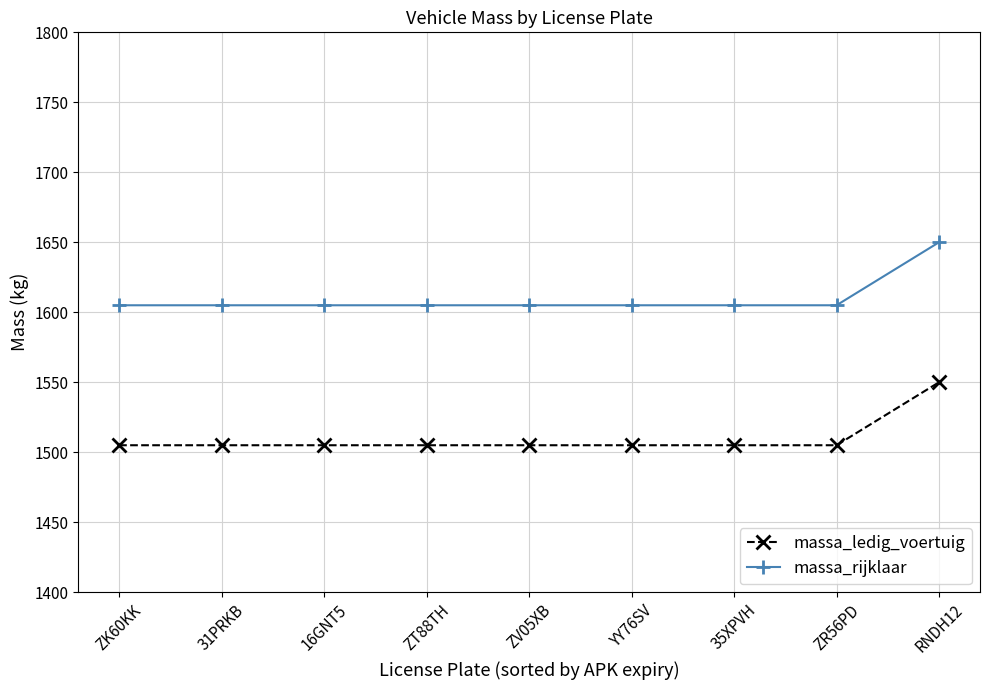

What is the spread (max minus min) of values at 16GNT5?

100